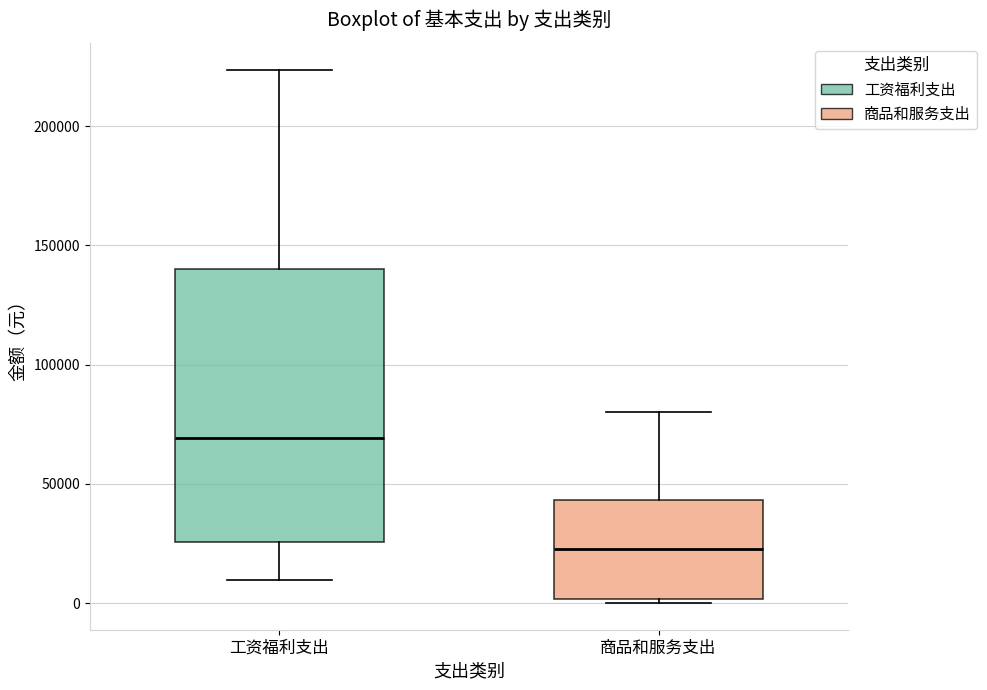

Which box has the highest median line?

工资福利支出